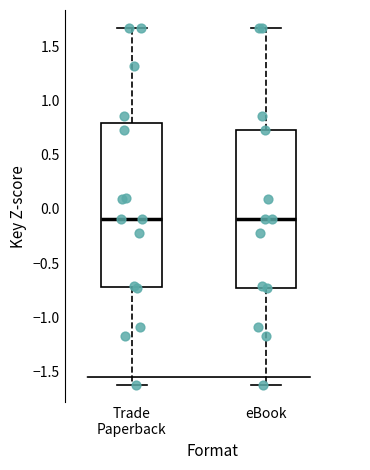

Reading left to right, read every box against the y-axis: the position of its median line, the range the box covers, and the ends of its whiskers. The values are not printed on the chart, so give them approximately, as read against the axis.

Trade Paperback: median -0.10, box -0.70 to 0.80, whiskers -1.60 to 1.65
eBook: median -0.10, box -0.75 to 0.75, whiskers -1.60 to 1.65